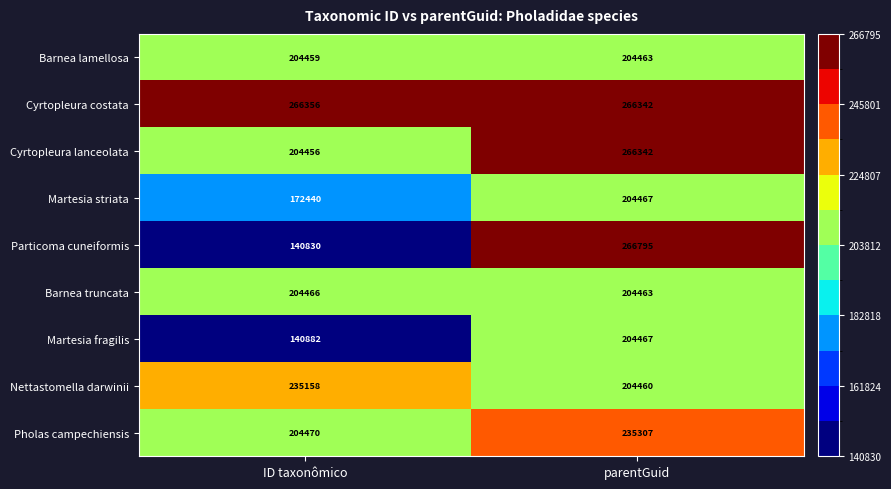

Where is Particoma cuneiformis nearest to the value 203812?

ID taxonômico